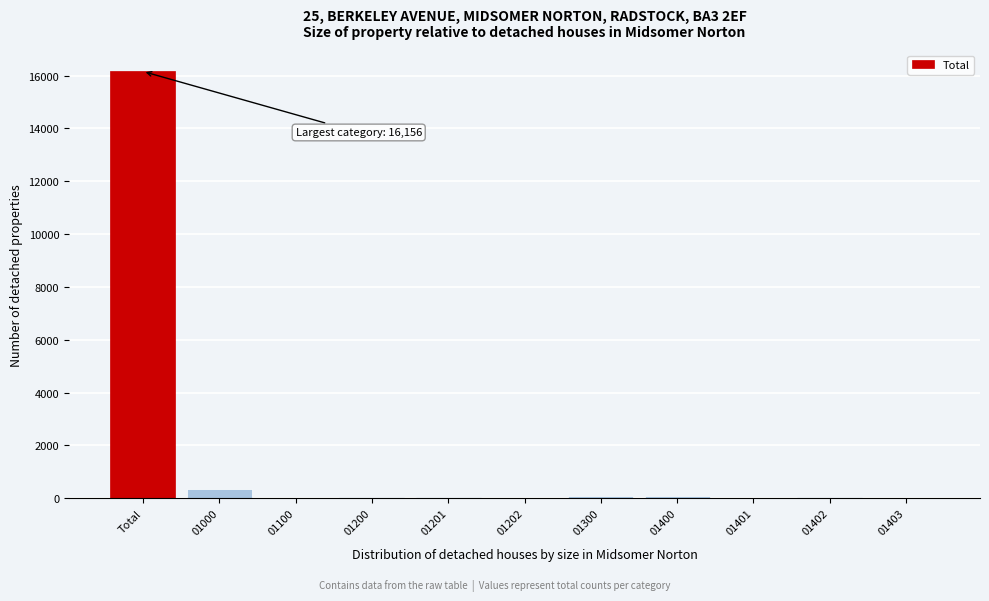

What is the sum of all values?

16936